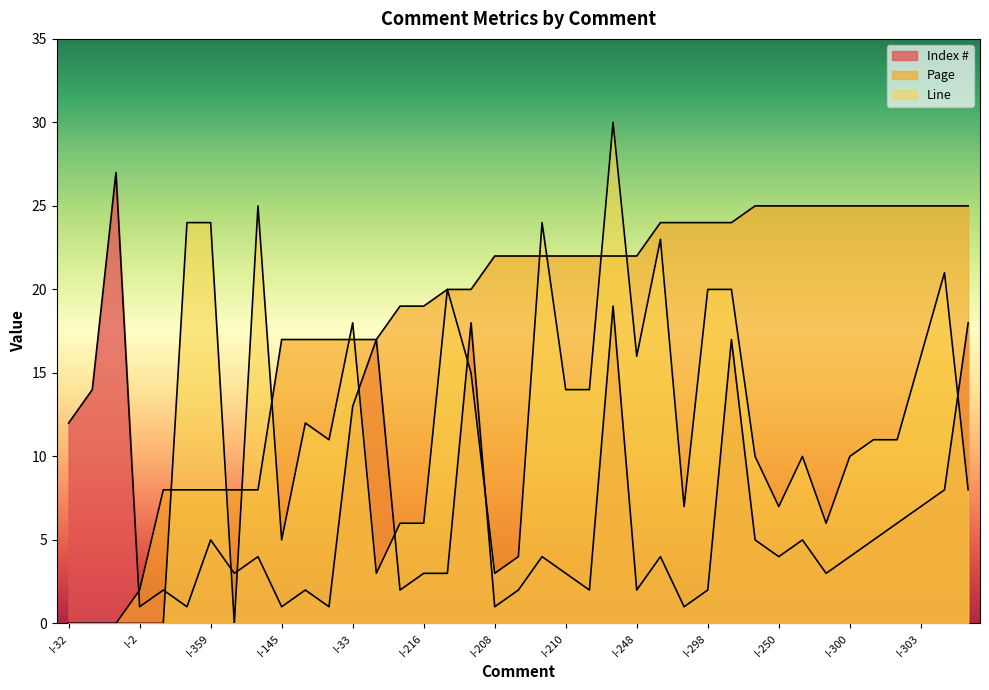

What is the spread (max minus min) of values at I-39?

11